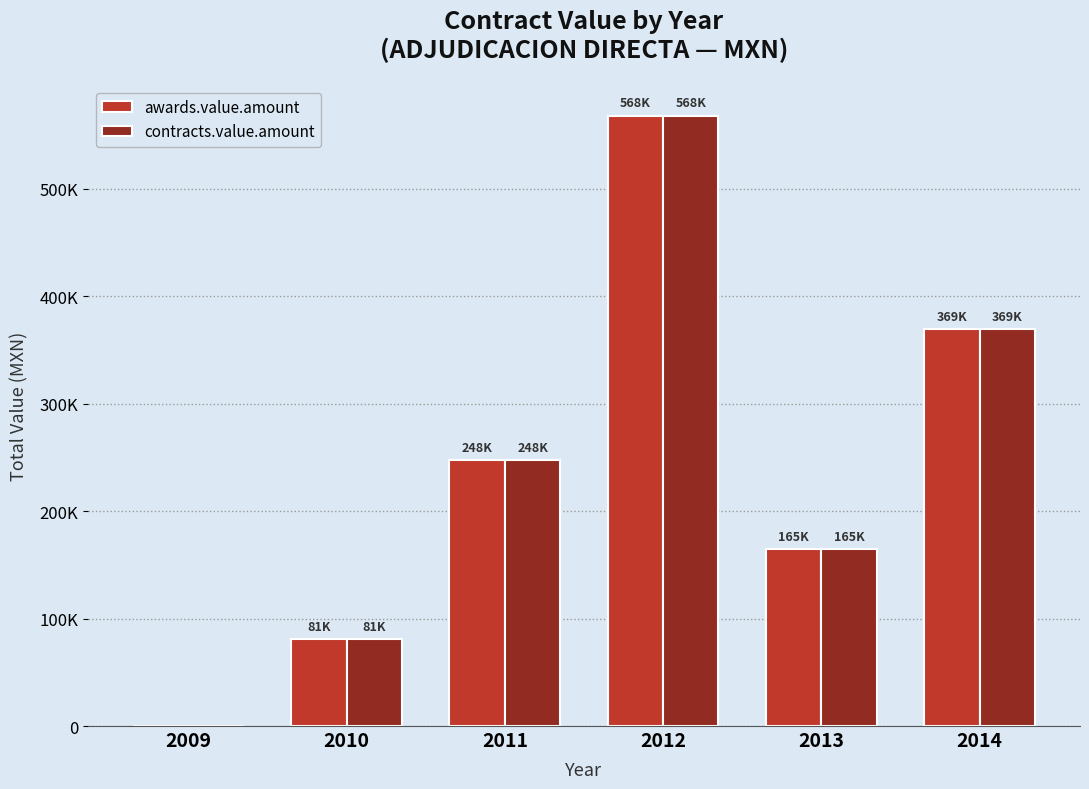

Reading right to left, list all the values displayed in this chart.

awards.value.amount: 2014=369295.5	2013=164717.4	2012=568236.8	2011=247695.8	2010=80837.0	2009=0.0
contracts.value.amount: 2014=369295.5	2013=164717.4	2012=568236.8	2011=247695.8	2010=80837.0	2009=0.0